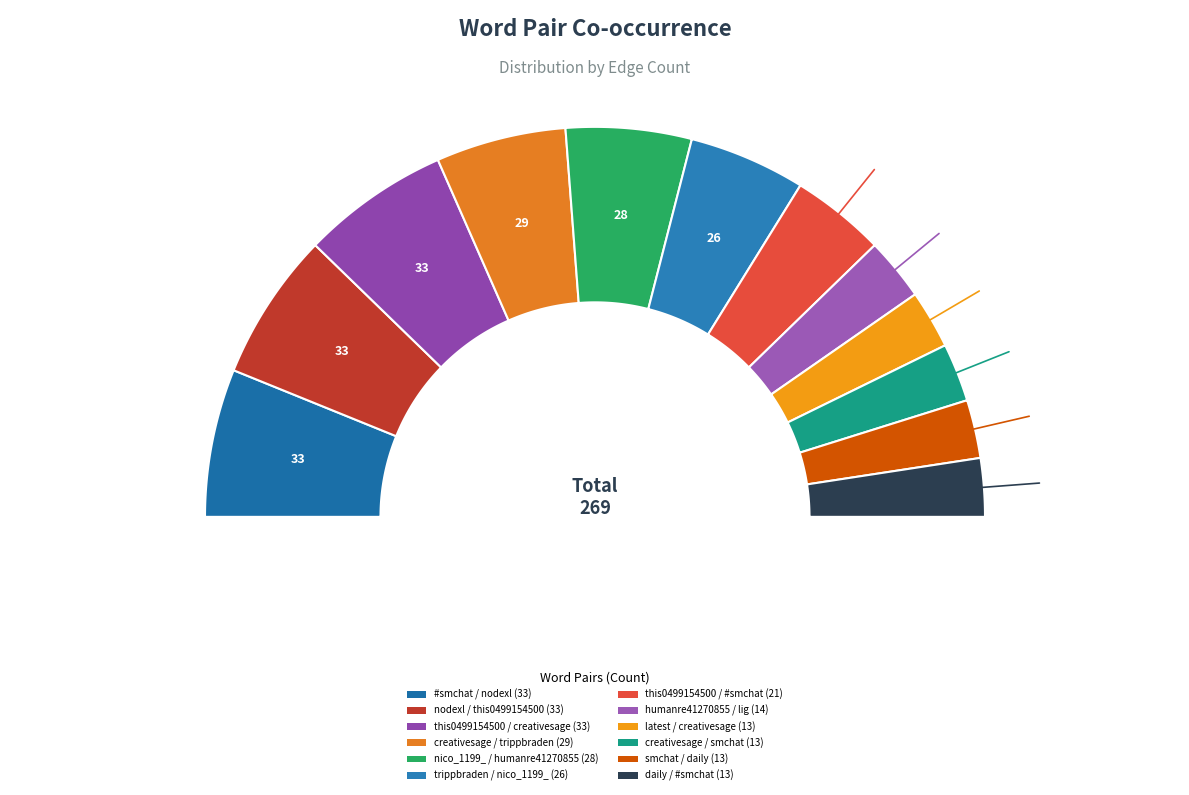

How much of the chart is everything except creativesage / smchat?

95.2%